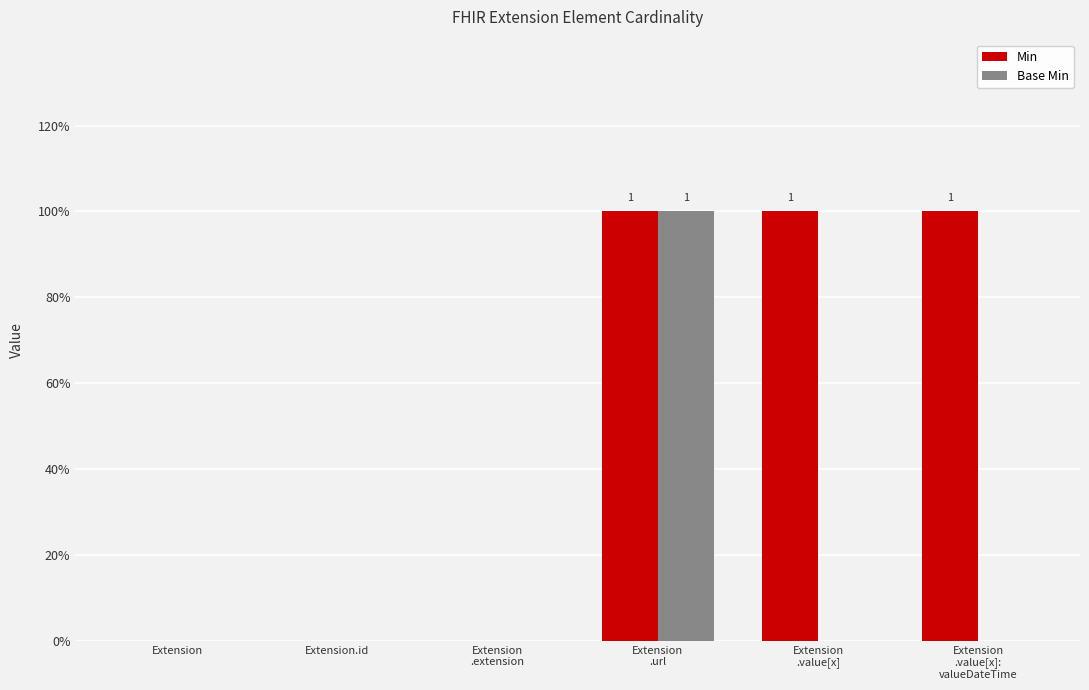

At which category is the sum across all series the highest?

Extension
.url